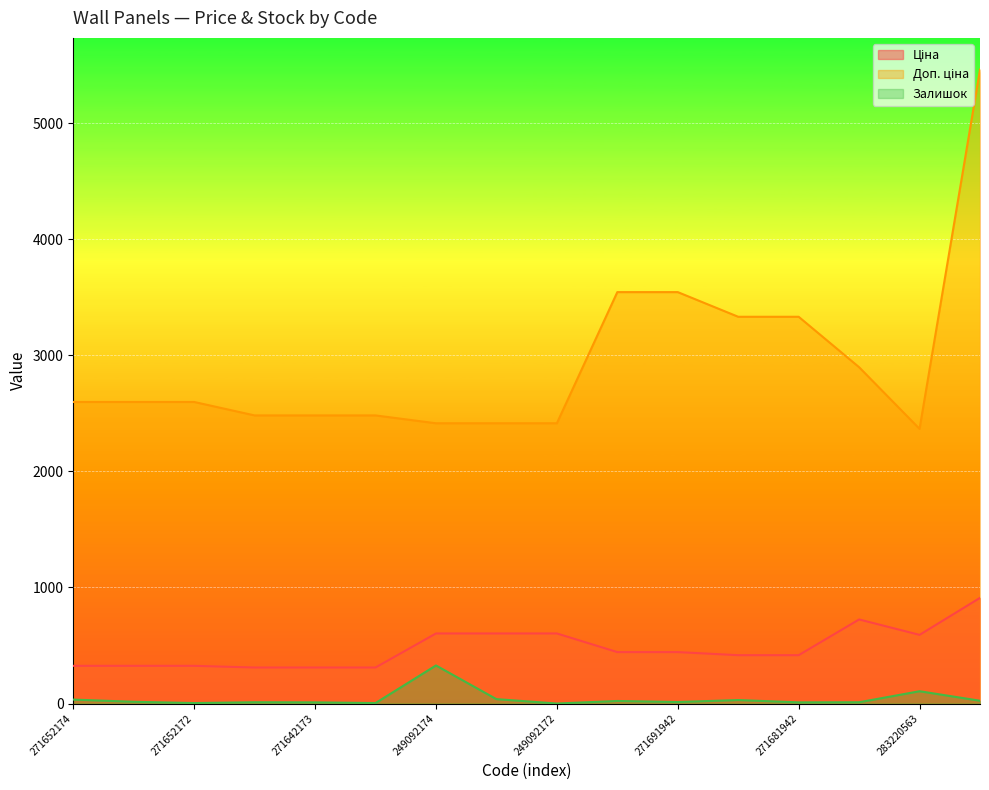

What is the value of the Ціна point at the 6th from the left?

310.3